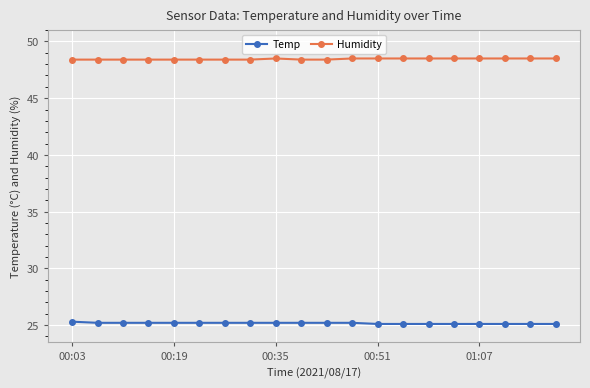

What is the sum of all Temp values?

503.3